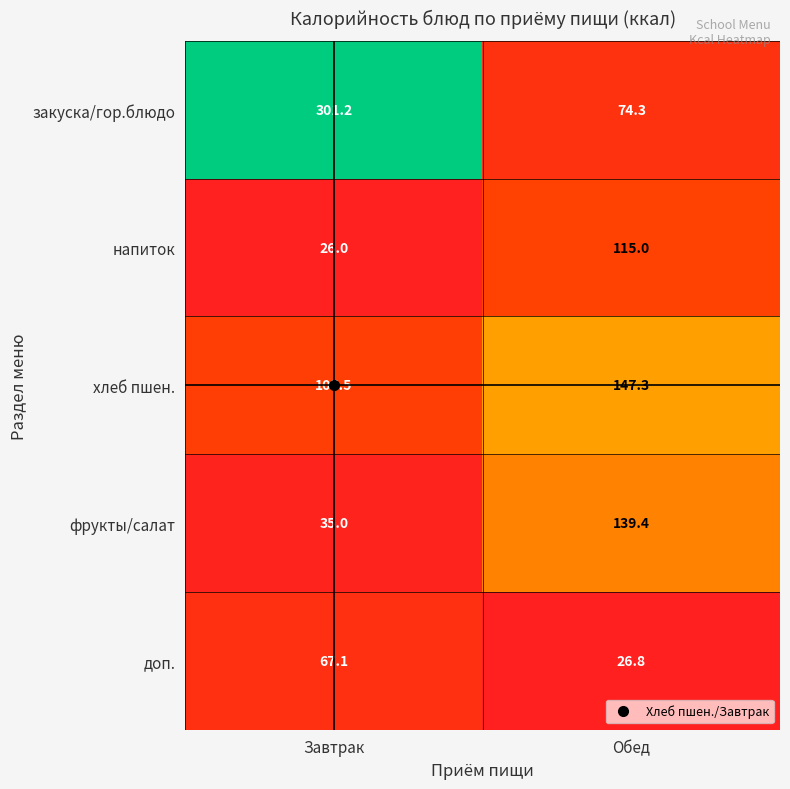

What is the sum of the хлеб пшен. values at Обед and Завтрак?

252.8